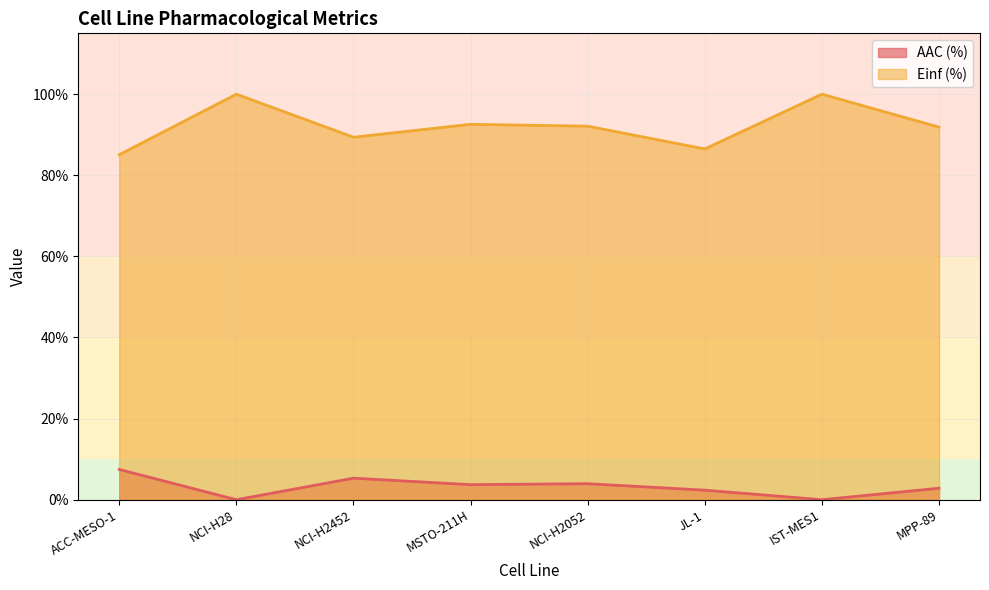

What position from the right is NCI-H2452?

6